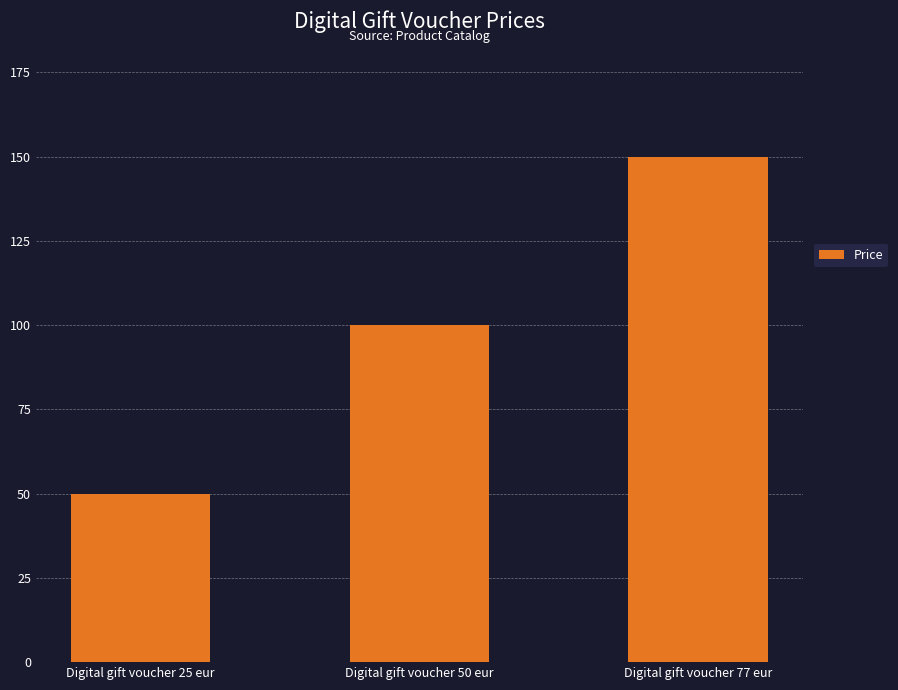

Approximately how many times larger is the value at Digital gift voucher 25 eur compared to Digital gift voucher 50 eur?

0.5